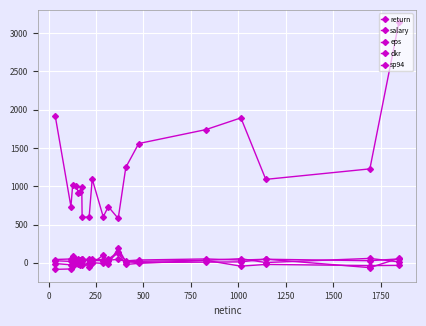

Count the number of categories in the chart.

20